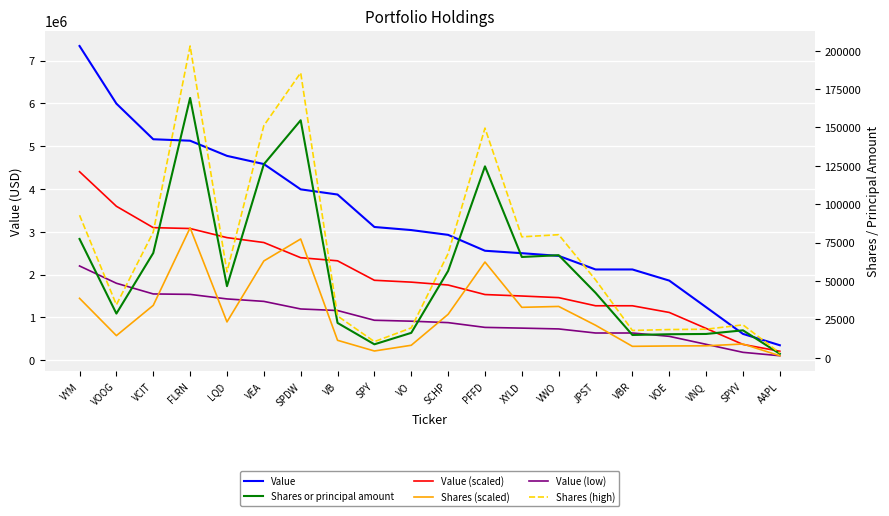

Reading left to right, what are all the values shown in this chart?

Value: VYM=7339000.0	VOOG=5993000.0	VCIT=5161000.0	FLRN=5127000.0	LQD=4773000.0	VEA=4582000.0	SPDW=3991000.0	VB=3870000.0	SPY=3112000.0	VO=3040000.0	SCHP=2928000.0	PFFD=2557000.0	XYLD=2500000.0	VWO=2437000.0	JPST=2120000.0	VBR=2120000.0	VOE=1860000.0	VNQ=1239000.0	SPYV=615000.0	AAPL=350000.0
Value (scaled): VYM=4403400.0	VOOG=3595800.0	VCIT=3096600.0	FLRN=3076200.0	LQD=2863800.0	VEA=2749200.0	SPDW=2394600.0	VB=2322000.0	SPY=1867200.0	VO=1824000.0	SCHP=1756800.0	PFFD=1534200.0	XYLD=1500000.0	VWO=1462200.0	JPST=1272000.0	VBR=1272000.0	VOE=1116000.0	VNQ=743400.0	SPYV=369000.0	AAPL=210000.0
Value (low): VYM=2201700.0	VOOG=1797900.0	VCIT=1548300.0	FLRN=1538100.0	LQD=1431900.0	VEA=1374600.0	SPDW=1197300.0	VB=1161000.0	SPY=933600.0	VO=912000.0	SCHP=878400.0	PFFD=767100.0	XYLD=750000.0	VWO=731100.0	JPST=636000.0	VBR=636000.0	VOE=558000.0	VNQ=371700.0	SPYV=184500.0	AAPL=105000.0
Shares or principal amount: VYM=77351.0	VOOG=28735.0	VCIT=68193.0	FLRN=169222.0	LQD=46591.0	VEA=126011.0	SPDW=154676.0	VB=22644.0	SPY=8712.0	VO=16174.0	SCHP=56532.0	PFFD=124651.0	XYLD=65608.0	VWO=66774.0	JPST=42267.0	VBR=14786.0	VOE=15272.0	VNQ=15458.0	SPYV=17817.0	AAPL=2532.0
Shares (scaled): VYM=38675.5	VOOG=14367.5	VCIT=34096.5	FLRN=84611.0	LQD=23295.5	VEA=63005.5	SPDW=77338.0	VB=11322.0	SPY=4356.0	VO=8087.0	SCHP=28266.0	PFFD=62325.5	XYLD=32804.0	VWO=33387.0	JPST=21133.5	VBR=7393.0	VOE=7636.0	VNQ=7729.0	SPYV=8908.5	AAPL=1266.0
Shares (high): VYM=92821.2	VOOG=34482.0	VCIT=81831.6	FLRN=203066.4	LQD=55909.2	VEA=151213.2	SPDW=185611.2	VB=27172.8	SPY=10454.4	VO=19408.8	SCHP=67838.4	PFFD=149581.2	XYLD=78729.6	VWO=80128.8	JPST=50720.4	VBR=17743.2	VOE=18326.4	VNQ=18549.6	SPYV=21380.4	AAPL=3038.4